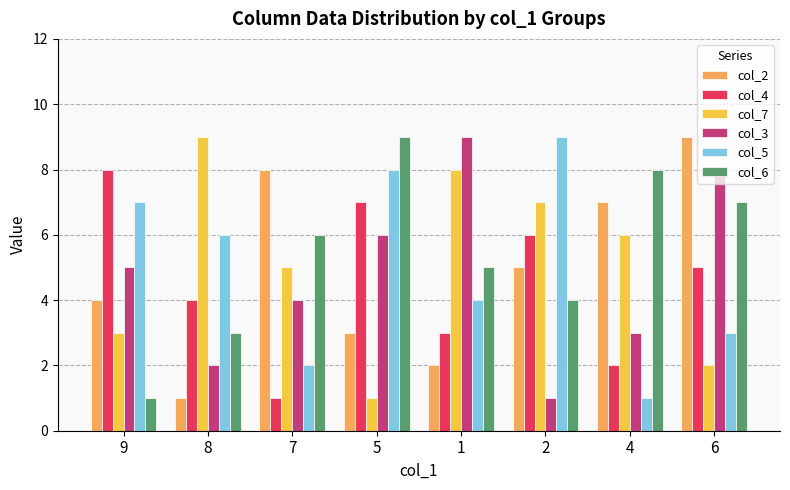

Reading left to right, transcribe all the data shown in this chart.

col_2: 4	1	8	3	2	5	7	9
col_4: 8	4	1	7	3	6	2	5
col_7: 3	9	5	1	8	7	6	2
col_3: 5	2	4	6	9	1	3	8
col_5: 7	6	2	8	4	9	1	3
col_6: 1	3	6	9	5	4	8	7